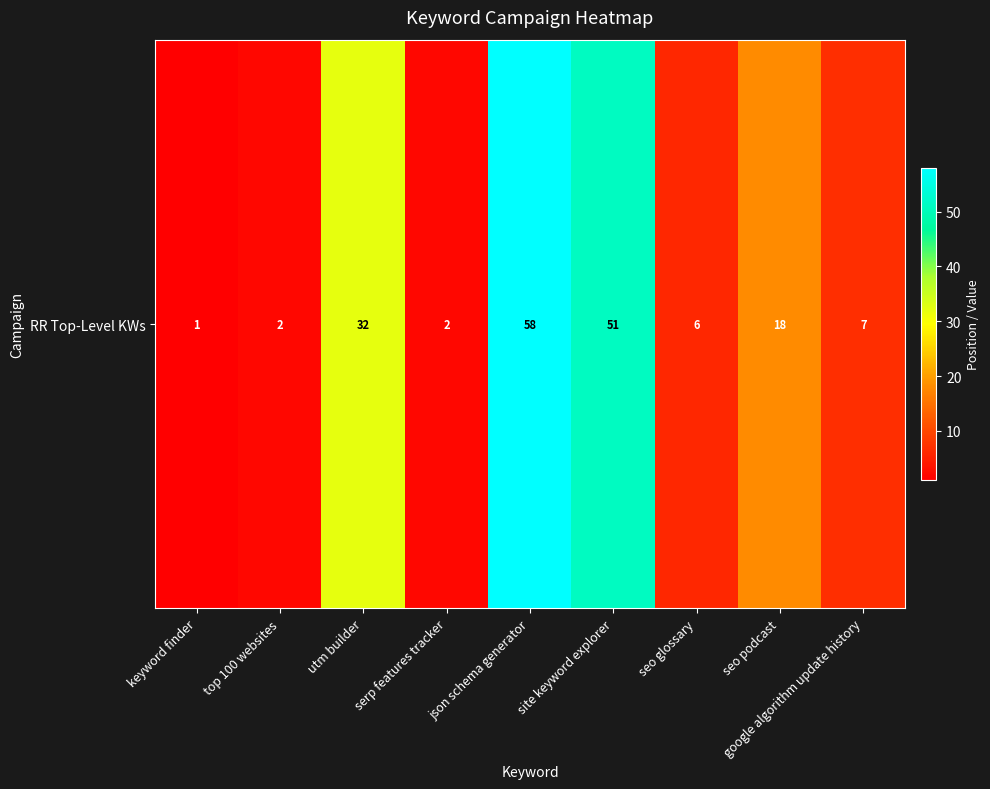

Reading left to right, what are all the values shown in this chart?

1	2	32	2	58	51	6	18	7